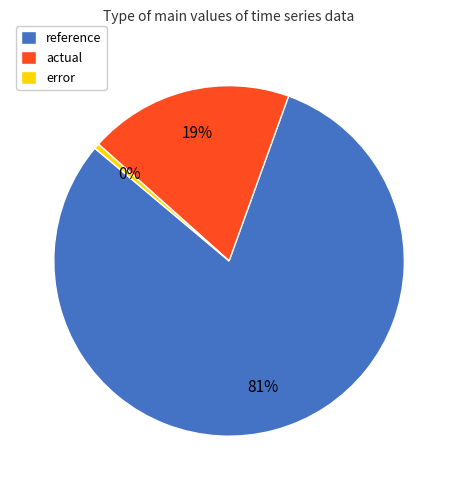

Which has a higher value, reference or error?

reference